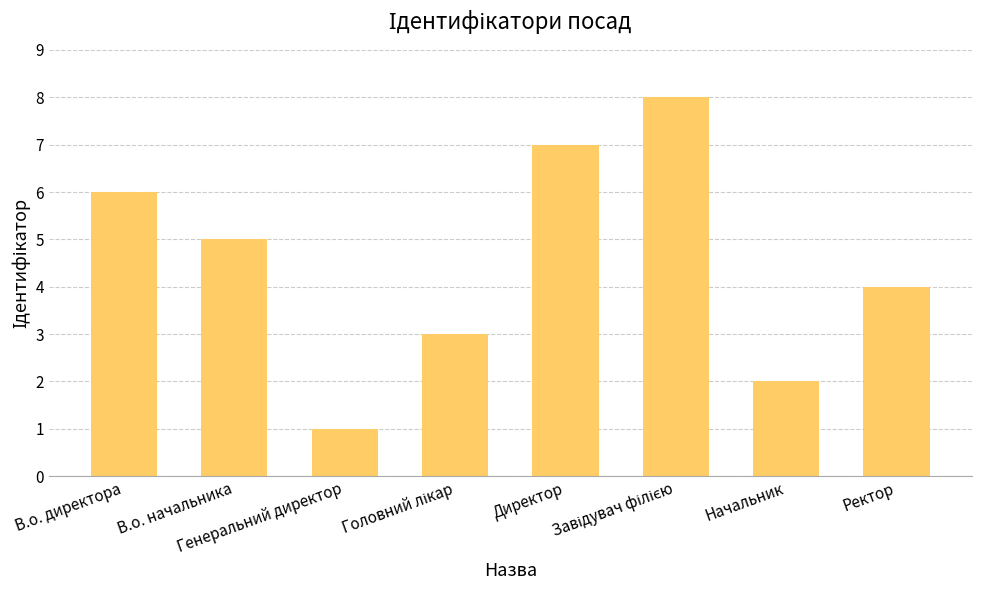

What is the greatest value displayed?

8